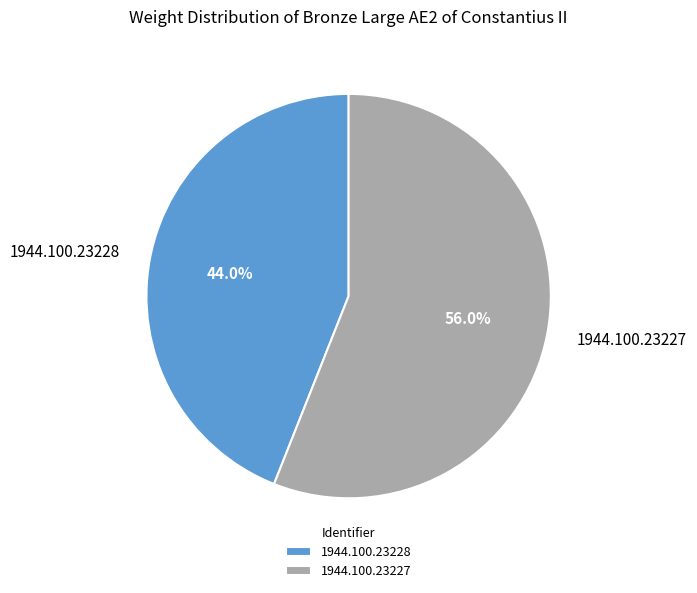

How many slices are in this pie chart?

2